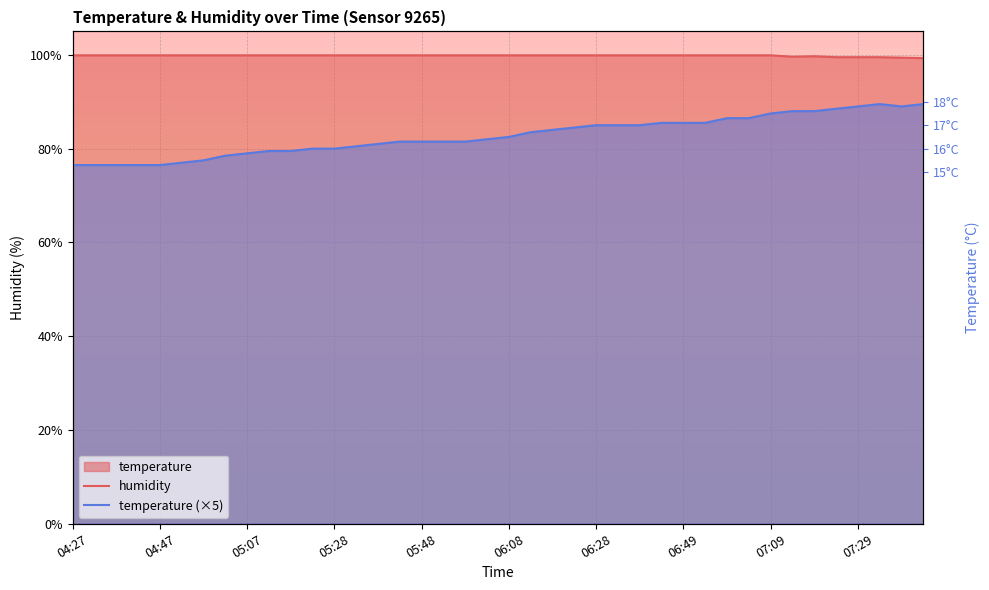

List the series in order of their overall mean, highest first.

humidity, temperature (×5)